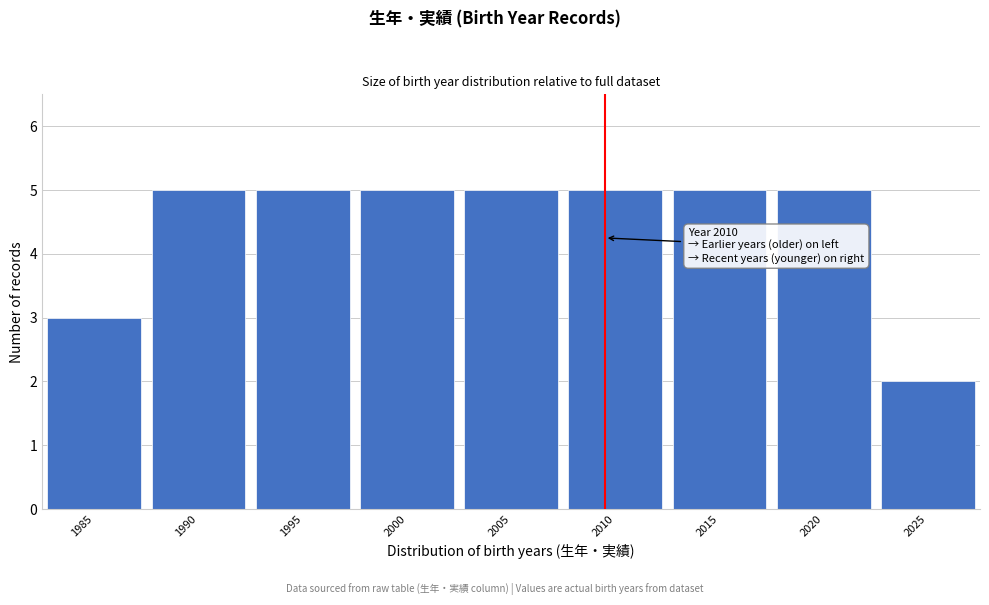

Reading left to right, extract all data points from this chart.

3	5	5	5	5	5	5	5	2